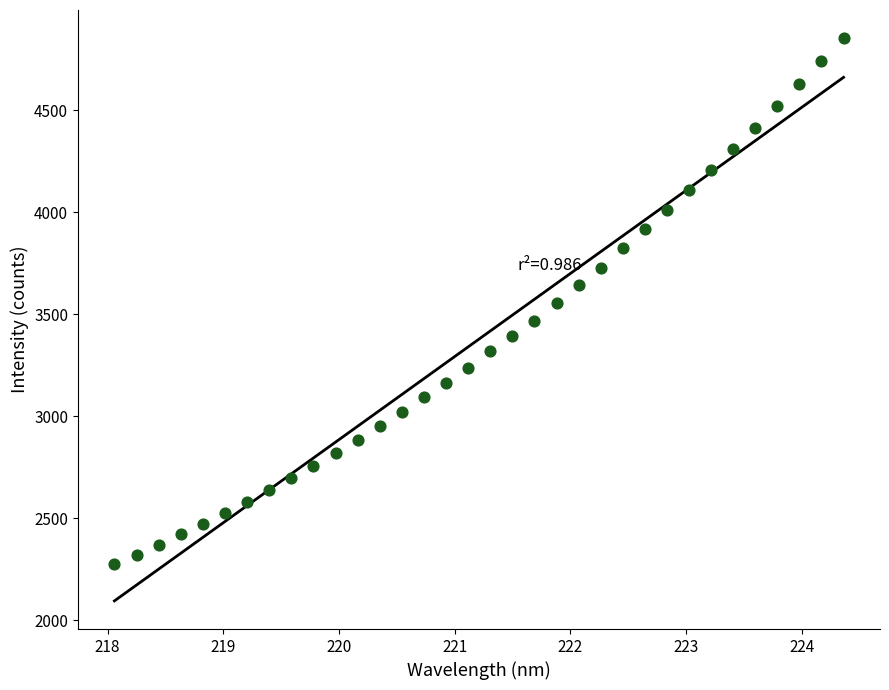

What is the range of X values (max minus min)?

6.3